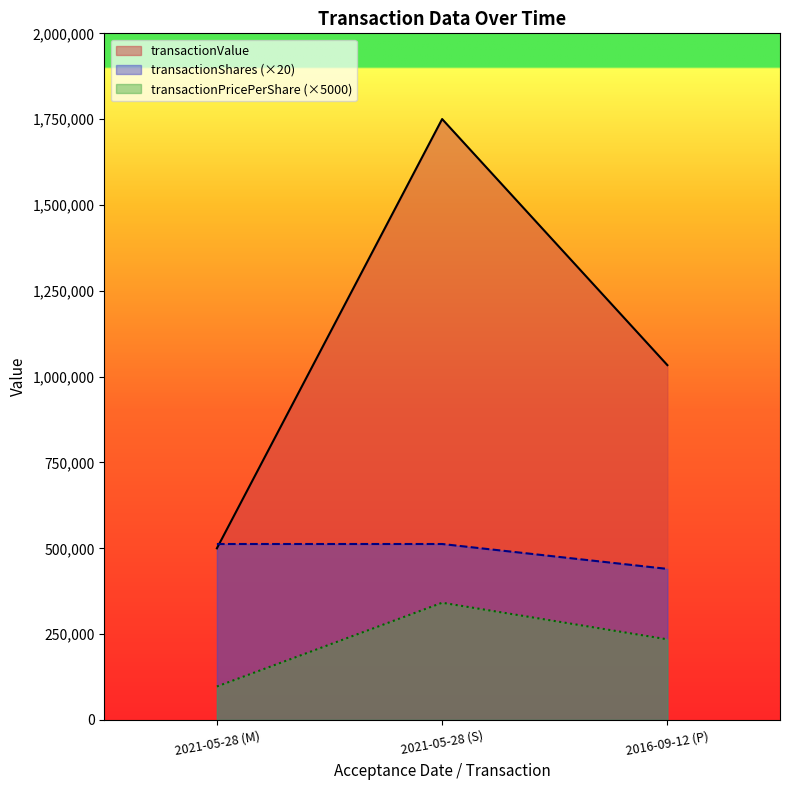

What is the sum of the transactionValue values at 2016-09-12 (P) and 2021-05-28 (S)?

2783884.0